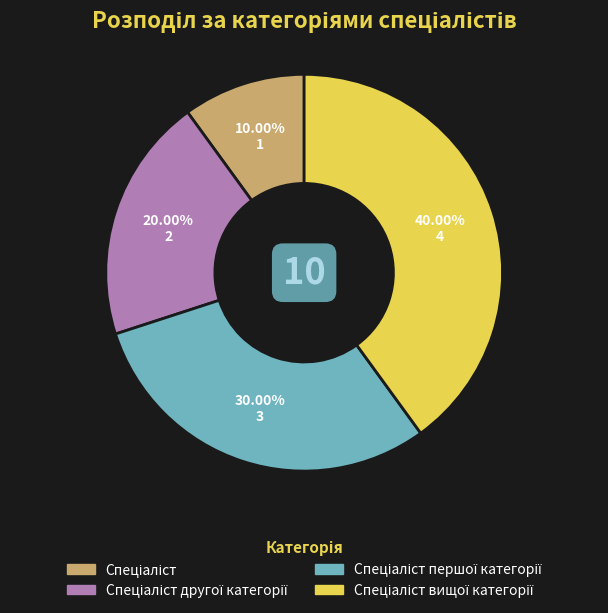

Is there a majority slice in this chart?

No